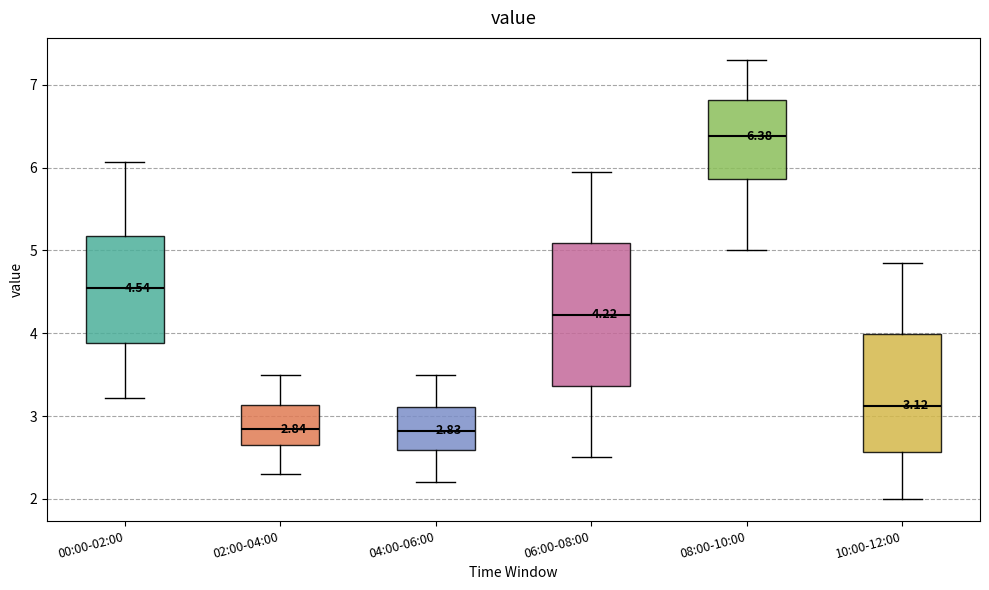

Comparing the boxes themselves (not the whiskers), which one is the tallest?

06:00-08:00